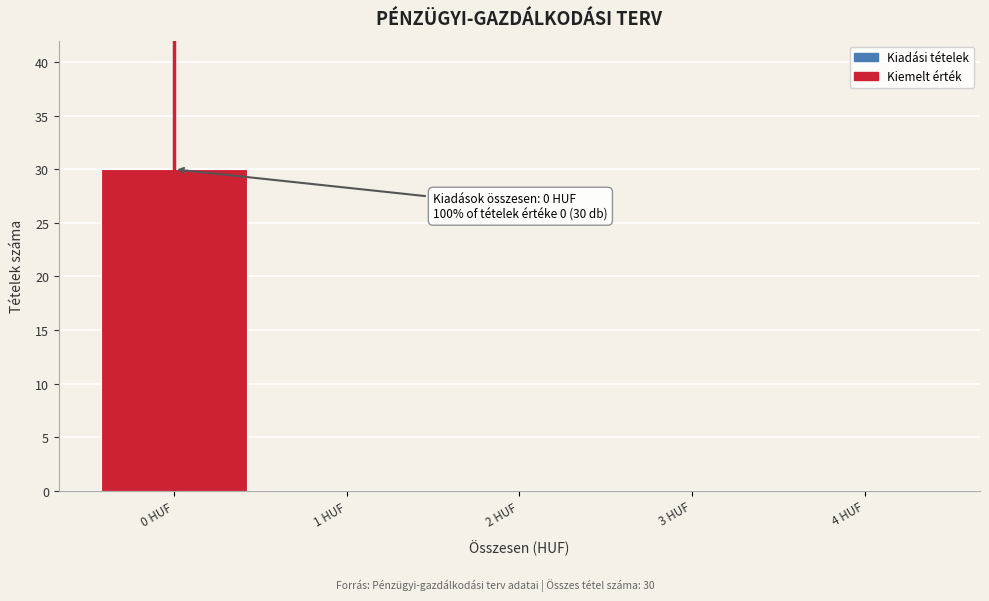

Which range on the x-axis has the tallest bar?

-0.5 to 0.5